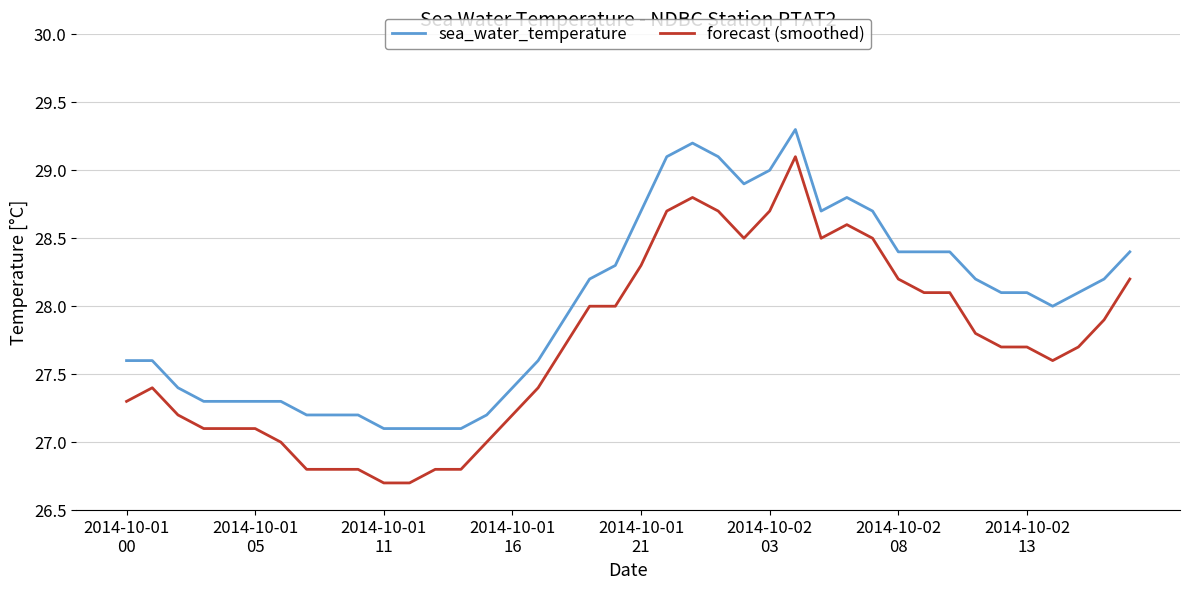

What is the lowest value of the forecast (smoothed) series?

26.7